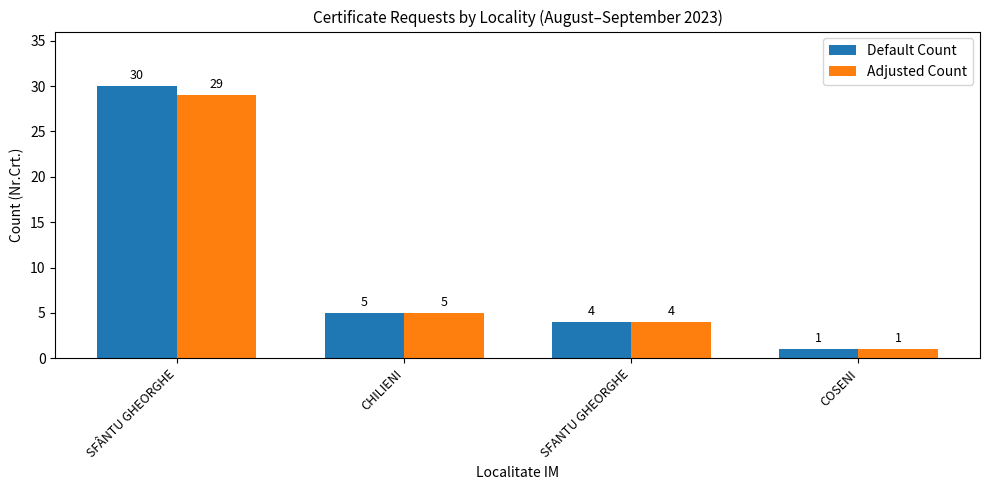

Which series has the widest spread of values?

Default Count